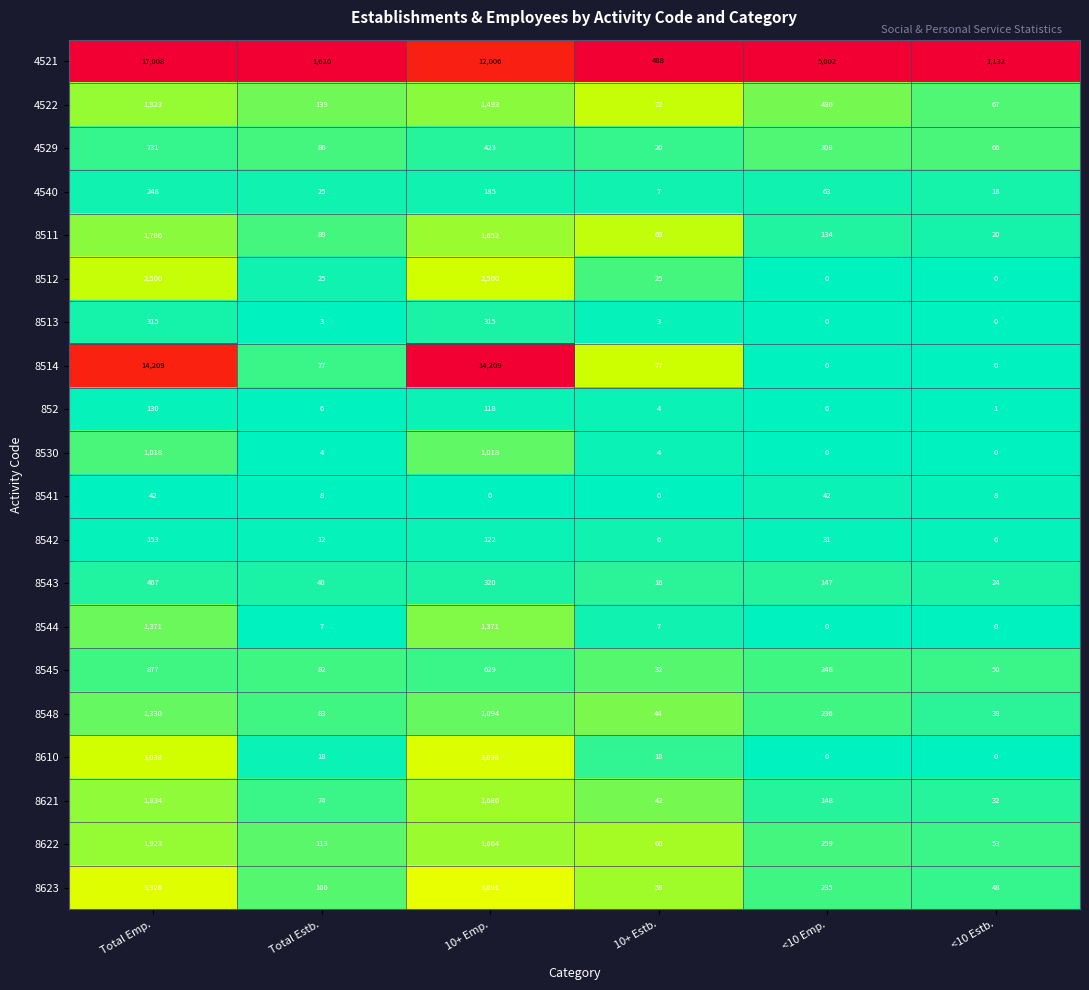

What is the greatest value displayed?

17008